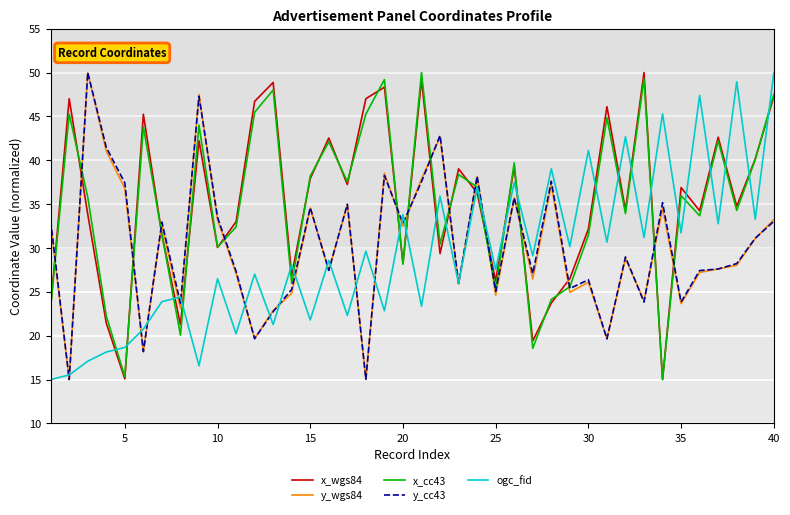

What is the minimum value for x_cc43?

15.0